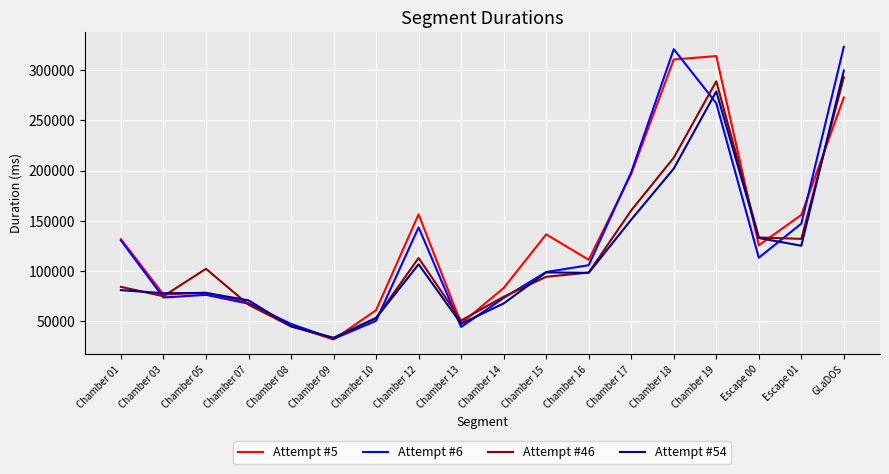

Where is the first local minimum for Attempt #6?

Chamber 03